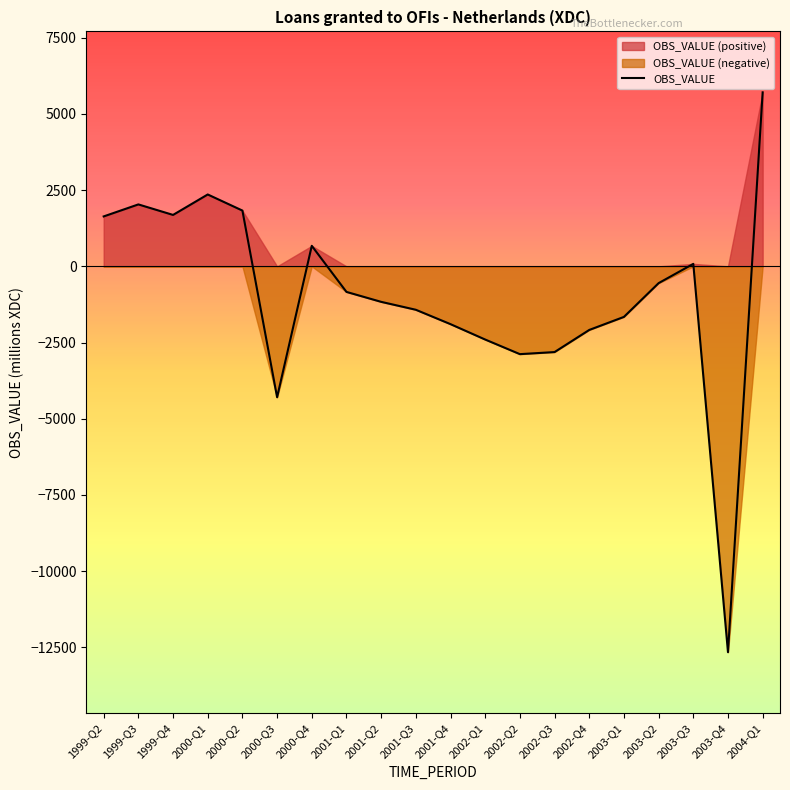

Reading right to left, list all the values displayed in this chart.

2004-Q1=5709	2003-Q4=-12661	2003-Q3=81	2003-Q2=-551	2003-Q1=-1659	2002-Q4=-2087	2002-Q3=-2813	2002-Q2=-2881	2002-Q1=-2402	2001-Q4=-1897	2001-Q3=-1425	2001-Q2=-1165	2001-Q1=-839	2000-Q4=673	2000-Q3=-4296	2000-Q2=1830	2000-Q1=2358	1999-Q4=1687	1999-Q3=2032	1999-Q2=1638